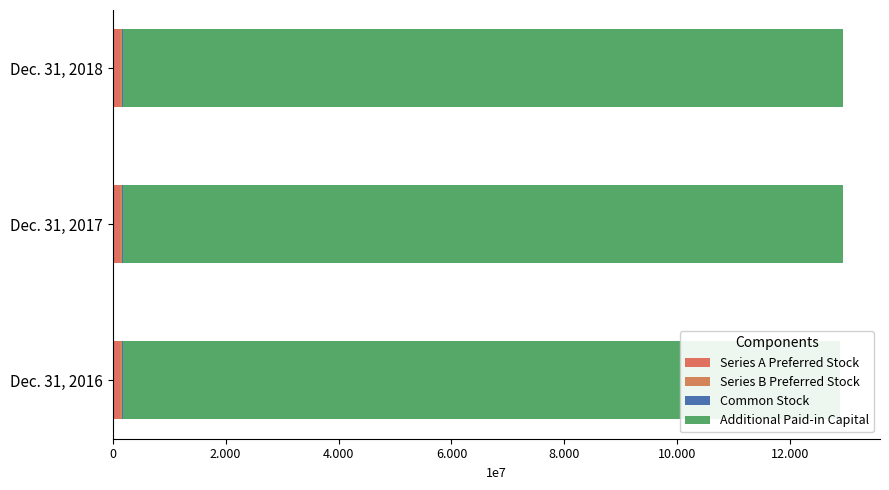

Reading right to left, list all the values displayed in this chart.

Series A Preferred Stock: 0.5	0.5	0.5
Series B Preferred Stock: 0.5	0.5	0.5
Common Stock: 134792.0	133695.0	132774.0
Additional Paid-in Capital: 127570709.0	127421402.0	126955435.0